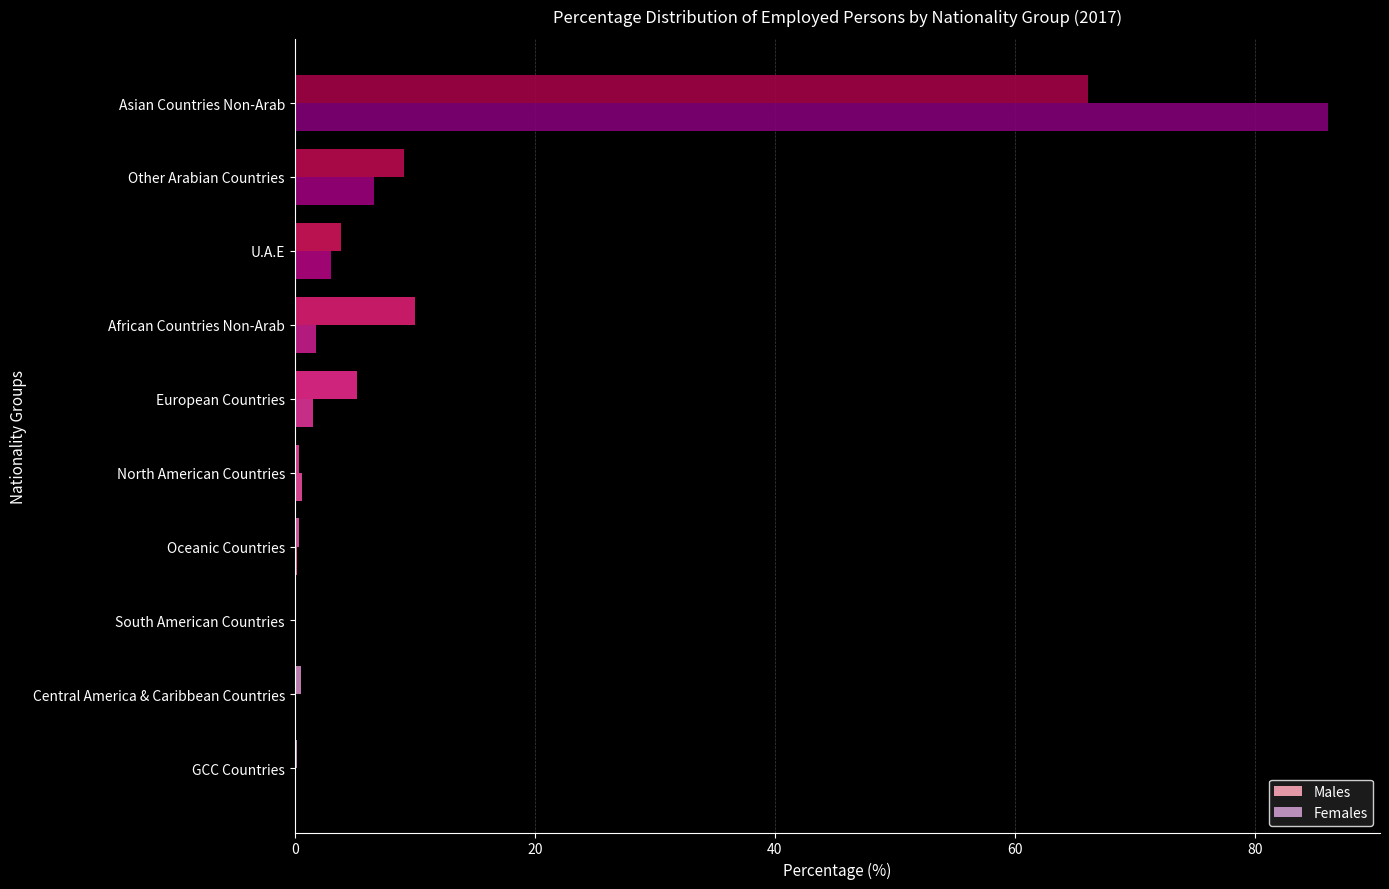

How many series are shown in this chart?

2